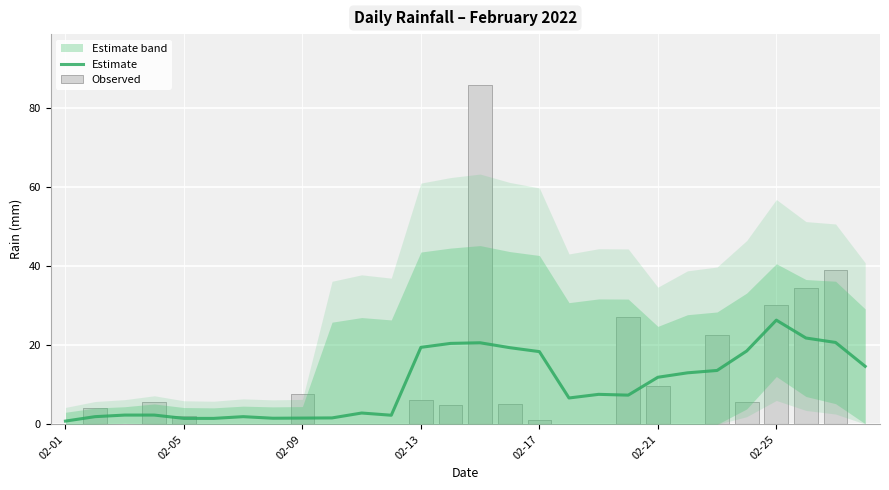

At how many categories does at least one series exceed 48?

1